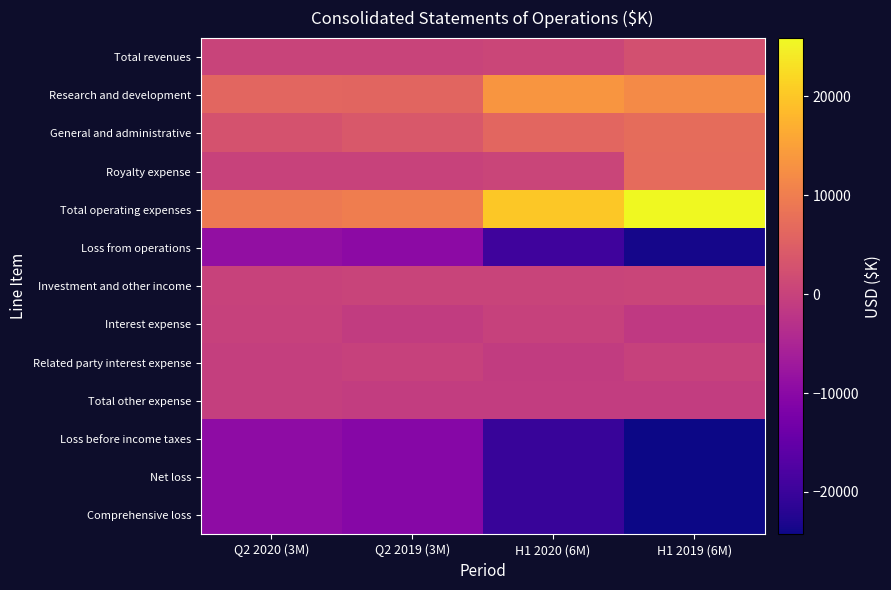

Rank the series by their maximum value, from highest to lowest.

Total operating expenses, Research and development, General and administrative, Royalty expense, Total revenues, Investment and other income, Related party interest expense, Interest expense, Total other expense, Loss from operations, Loss before income taxes, Net loss, Comprehensive loss